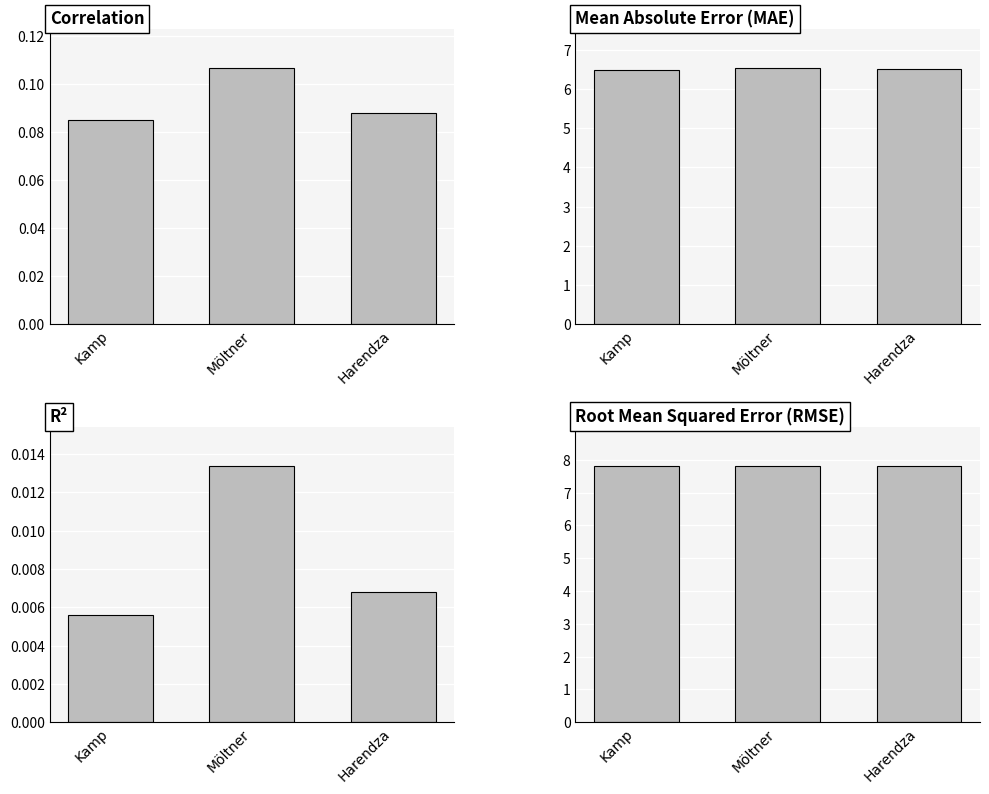

Which category has the lowest value in the Correlation series?

Kamp